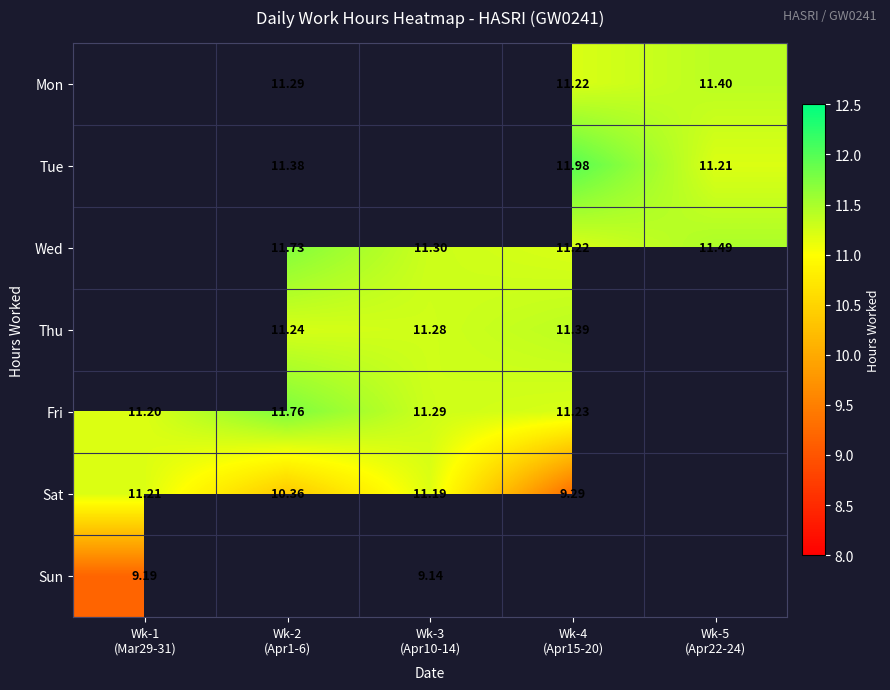

The Wed series shows 11.7 at Wk-2 (Apr1-6). True or false?

True